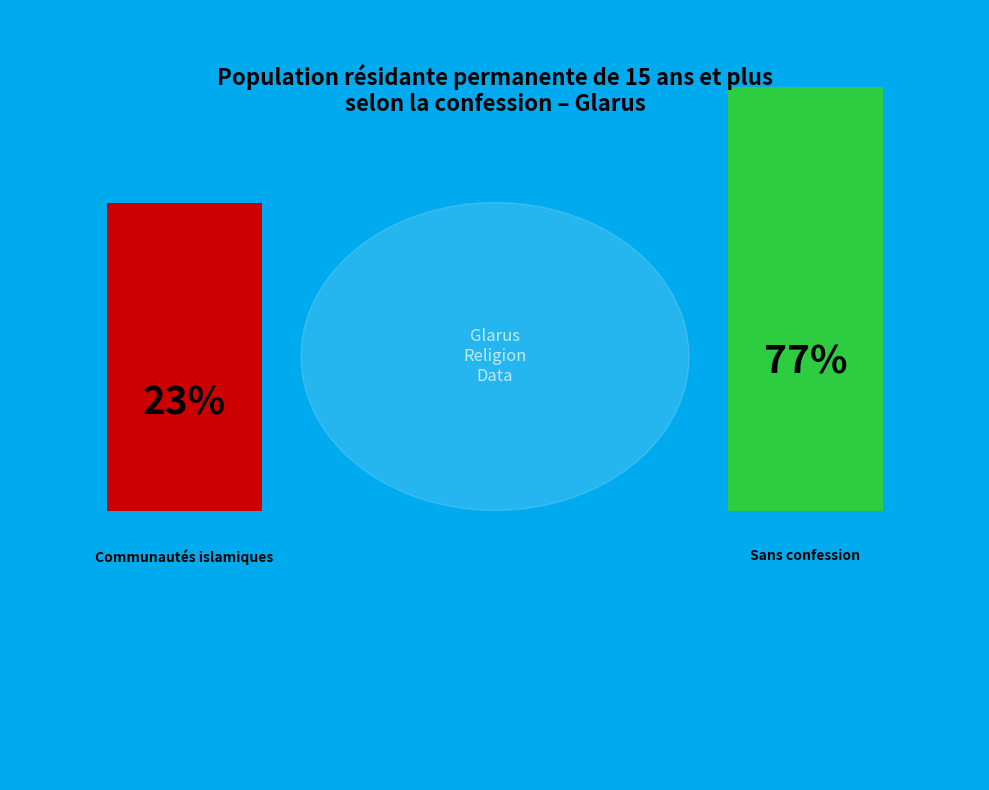

To the nearest percent, what portion does Sans confession represent?

77%